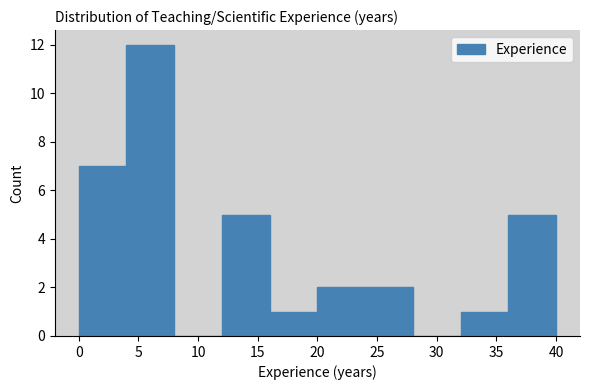

How tall is the bar that spans 12 to 16 on the x-axis? The values are not printed on the chart, so give them approximately, as read against the axis.

5